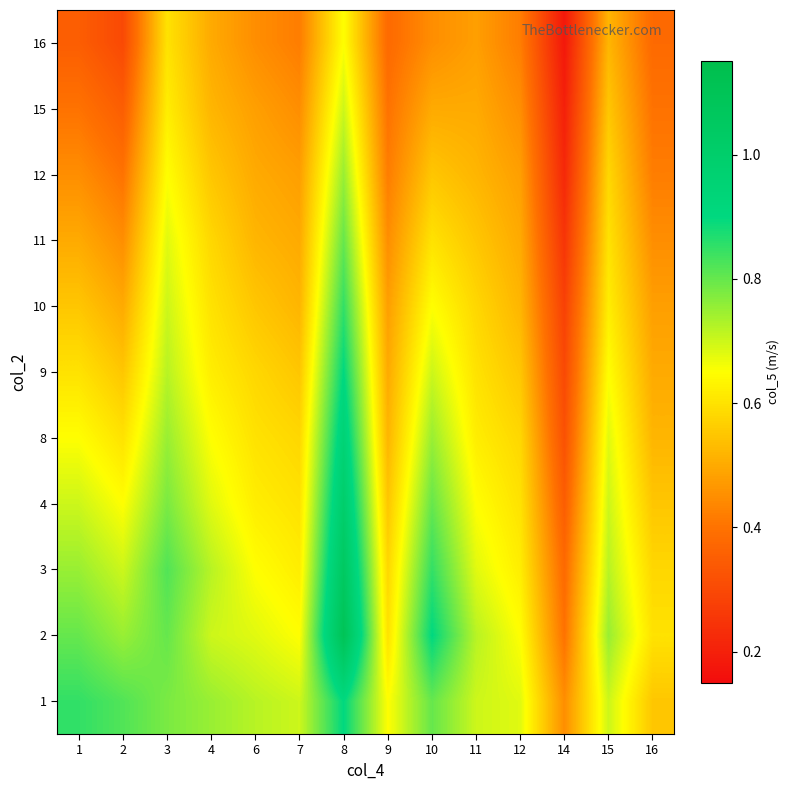

Reading left to right, list all the values displayed in this chart.

1: 1=0.8	2=0.8	3=0.8	4=0.8	6=0.7	7=0.7	8=0.9	9=0.7	10=0.8	11=0.7	12=0.7	14=0.5	15=0.7	16=0.6
2: 1=0.8	2=0.8	3=0.8	4=0.7	6=0.7	7=0.7	8=1.1	9=0.6	10=0.9	11=0.7	12=0.7	14=0.4	15=0.8	16=0.6
3: 1=0.8	2=0.7	3=0.8	4=0.7	6=0.7	7=0.6	8=1.1	9=0.6	10=0.8	11=0.7	12=0.6	14=0.4	15=0.7	16=0.6
4: 1=0.7	2=0.7	3=0.8	4=0.7	6=0.6	7=0.6	8=1.0	9=0.6	10=0.8	11=0.7	12=0.6	14=0.3	15=0.7	16=0.6
8: 1=0.7	2=0.6	3=0.8	4=0.7	6=0.6	7=0.6	8=0.9	9=0.5	10=0.8	11=0.6	12=0.6	14=0.3	15=0.7	16=0.5
9: 1=0.6	2=0.6	3=0.7	4=0.6	6=0.6	7=0.6	8=0.9	9=0.5	10=0.7	11=0.6	12=0.6	14=0.3	15=0.7	16=0.5
10: 1=0.6	2=0.5	3=0.7	4=0.6	6=0.6	7=0.5	8=0.8	9=0.5	10=0.7	11=0.6	12=0.5	14=0.3	15=0.6	16=0.5
11: 1=0.5	2=0.5	3=0.7	4=0.6	6=0.5	7=0.5	8=0.8	9=0.5	10=0.6	11=0.6	12=0.5	14=0.2	15=0.6	16=0.5
12: 1=0.5	2=0.4	3=0.7	4=0.6	6=0.5	7=0.5	8=0.8	9=0.4	10=0.6	11=0.5	12=0.5	14=0.2	15=0.6	16=0.4
15: 1=0.4	2=0.3	3=0.6	4=0.5	6=0.5	7=0.5	8=0.7	9=0.4	10=0.5	11=0.5	12=0.5	14=0.2	15=0.6	16=0.4
16: 1=0.3	2=0.3	3=0.6	4=0.5	6=0.5	7=0.4	8=0.7	9=0.4	10=0.5	11=0.5	12=0.4	14=0.2	15=0.5	16=0.4